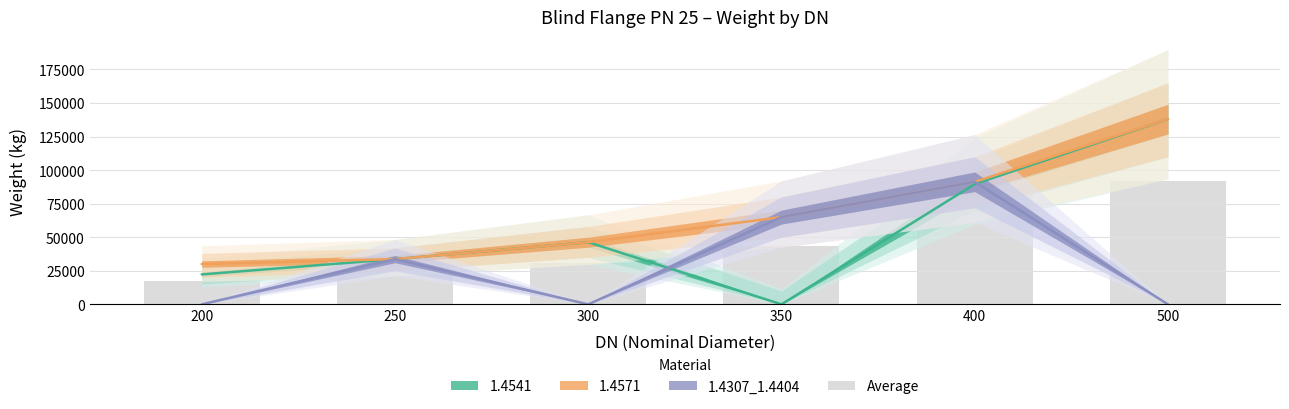

What is the value of the 1st bar from the left?

17433.3